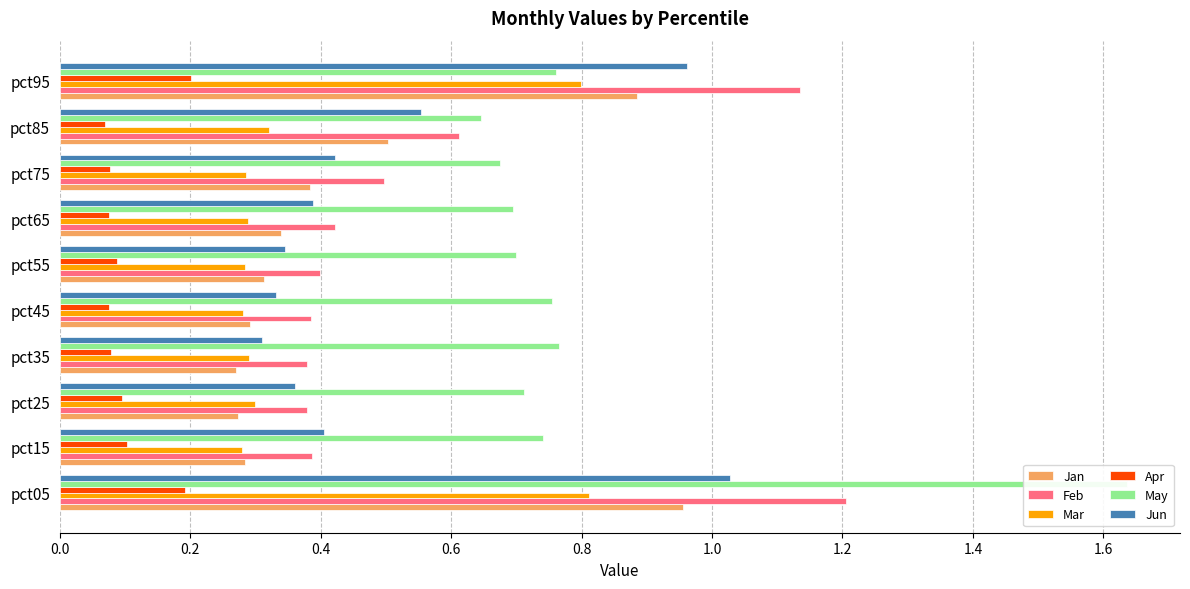

What is the difference between the highest and lowest values at pct25?

0.6